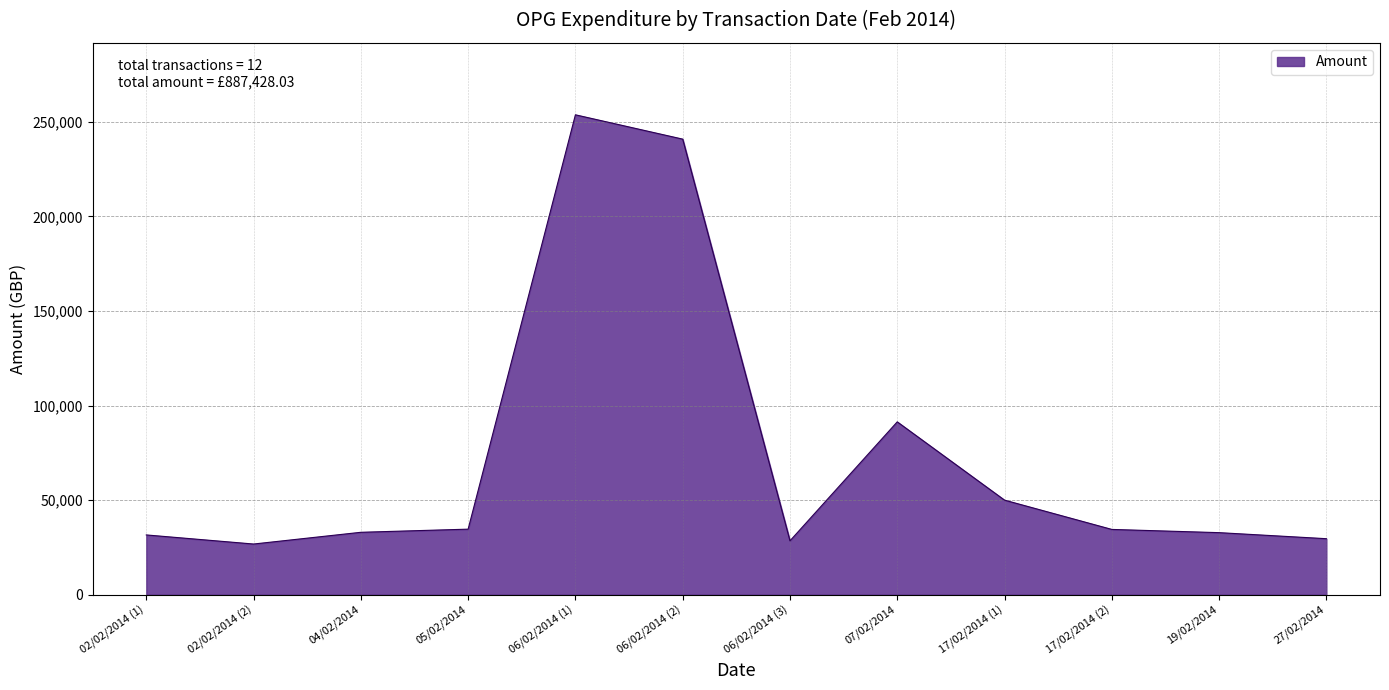

How many values are below 34518?

6